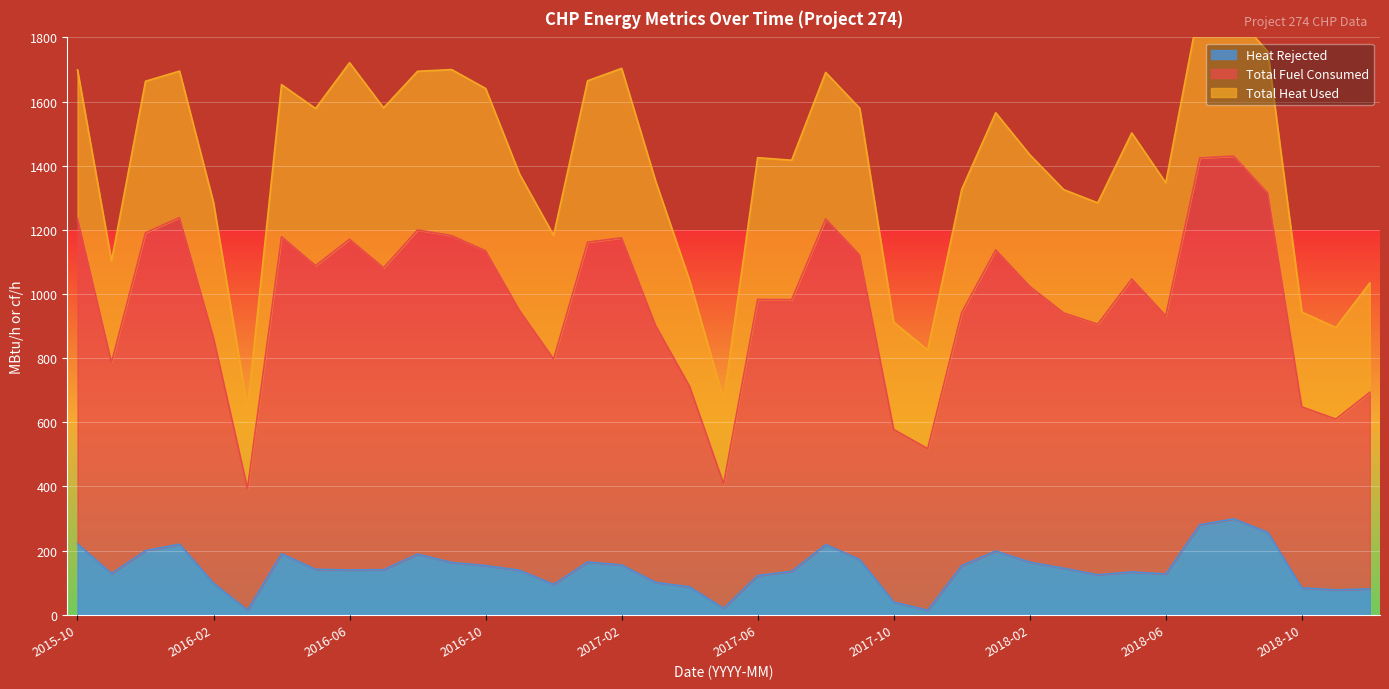

The value of Heat Rejected at 2016-10 is 257.5. True or false?

False